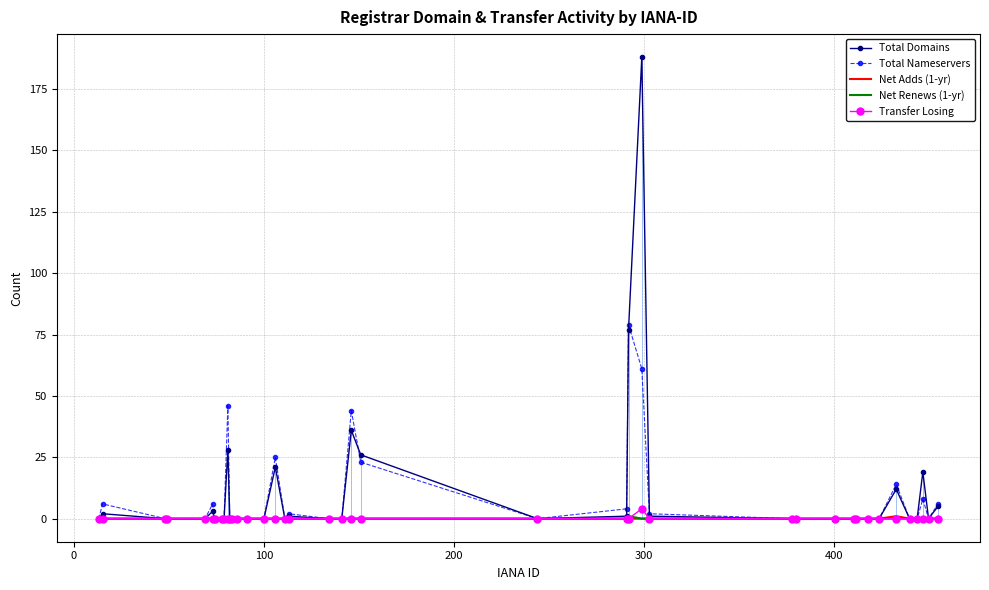

Which series has the widest spread of values?

Total Domains